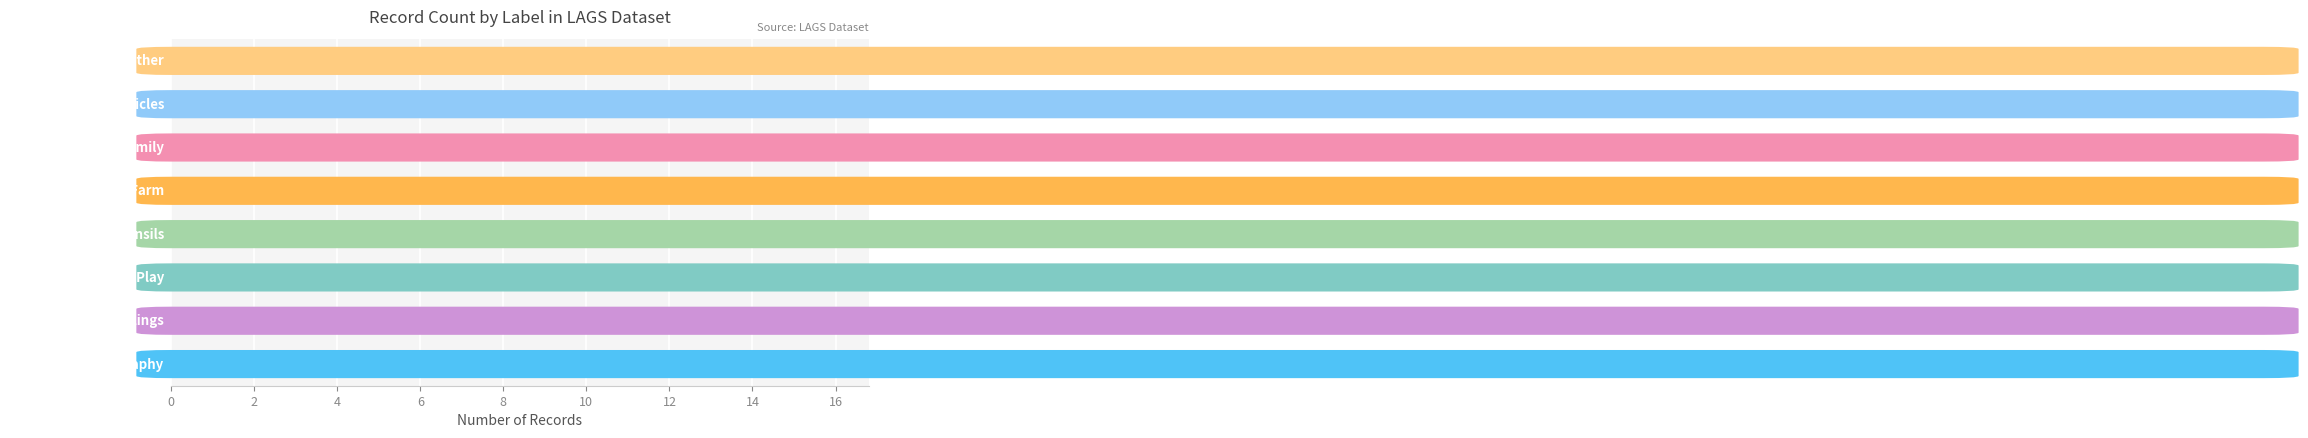

What is the maximum value shown in the chart?

14